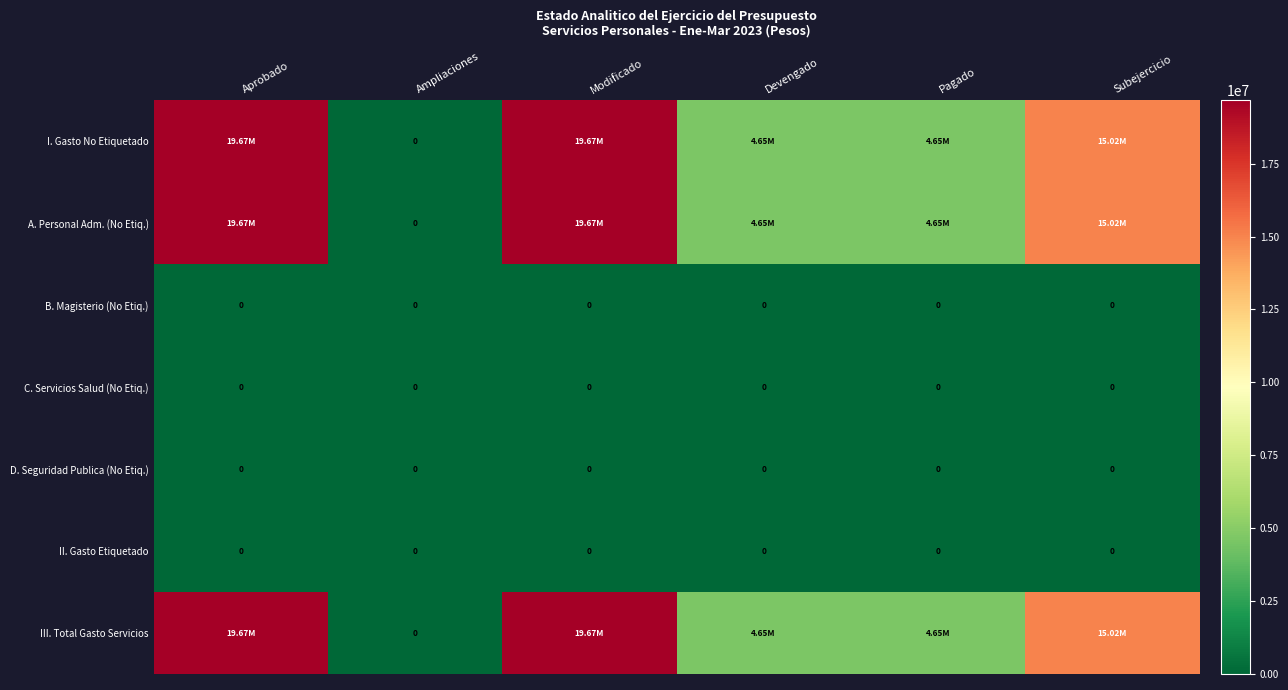

List the series in order of their peak value, lowest first.

B. Magisterio (No Etiq.), C. Servicios Salud (No Etiq.), D. Seguridad Publica (No Etiq.), II. Gasto Etiquetado, I. Gasto No Etiquetado, A. Personal Adm. (No Etiq.), III. Total Gasto Servicios